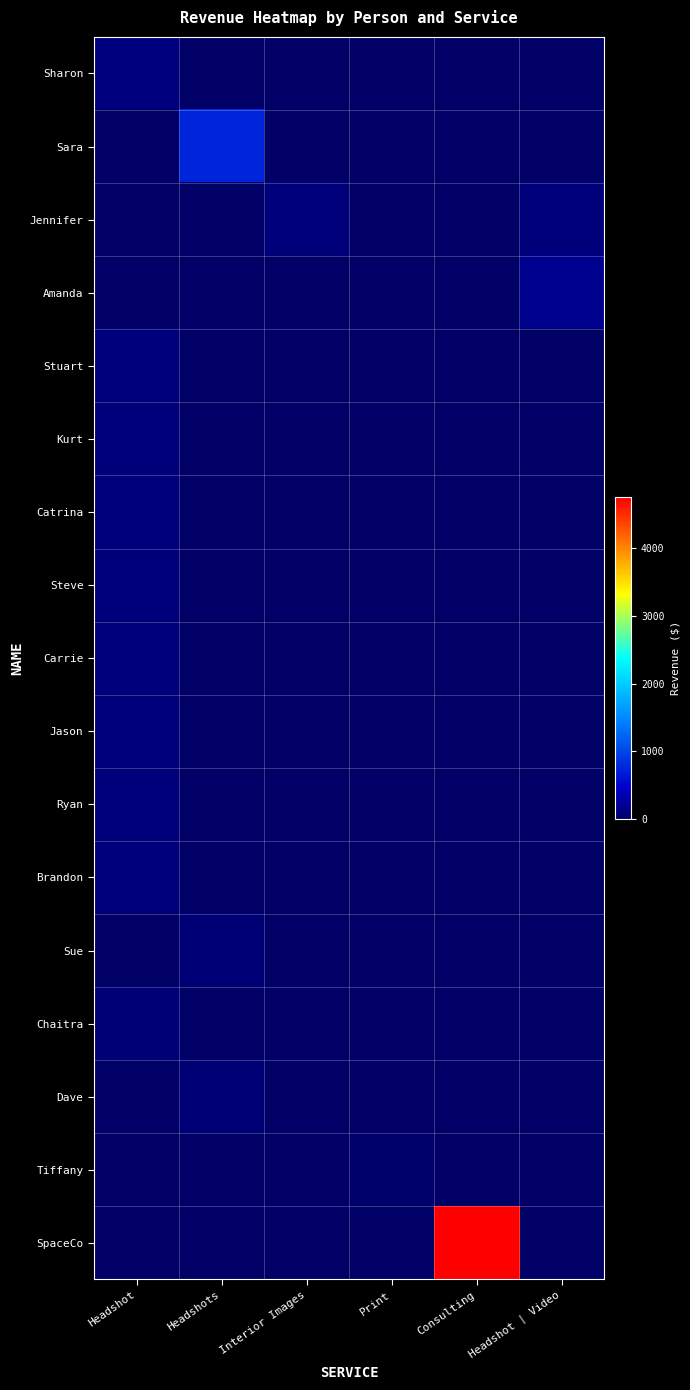

What is the greatest value displayed?

4750